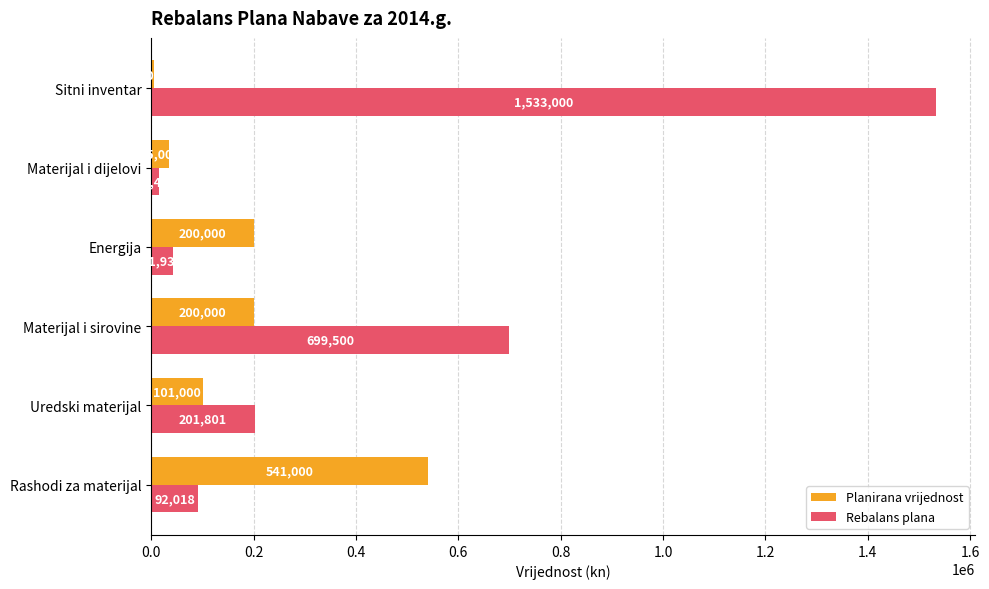

The value of Rebalans plana at Rashodi za materijal is 38505. True or false?

False